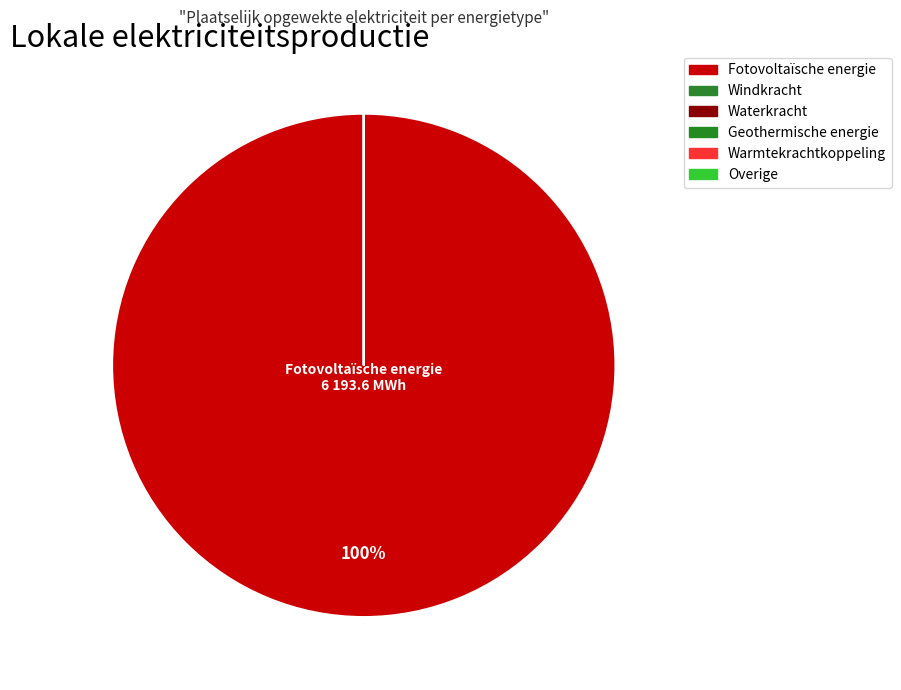

Which category has the smallest portion of the pie?

Windkracht